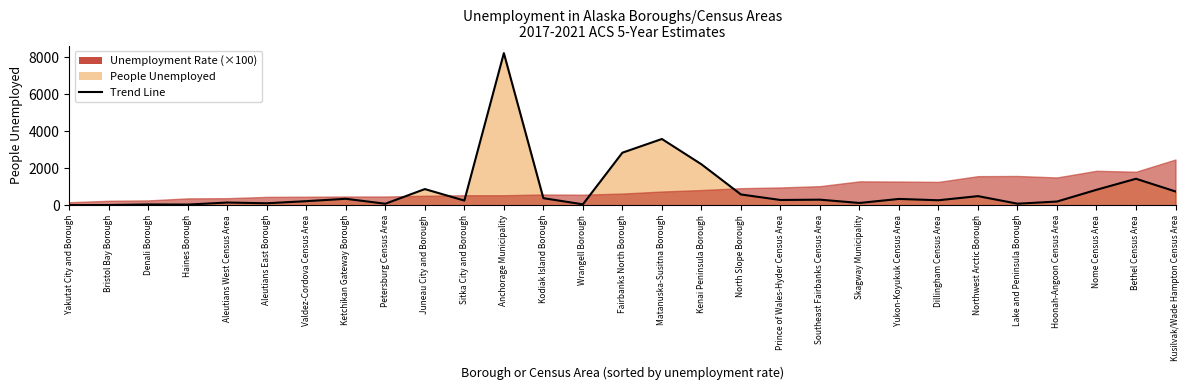

List the labels in order of value, smallest first.

Yakutat City and Borough, Bristol Bay Borough, Haines Borough, Denali Borough, Wrangell Borough, Petersburg Census Area, Lake and Peninsula Borough, Aleutians East Borough, Skagway Municipality, Aleutians West Census Area, Hoonah-Angoon Census Area, Valdez-Cordova Census Area, Sitka City and Borough, Dillingham Census Area, Prince of Wales-Hyder Census Area, Southeast Fairbanks Census Area, Yukon-Koyukuk Census Area, Ketchikan Gateway Borough, Kodiak Island Borough, Northwest Arctic Borough, North Slope Borough, Kusilvak/Wade Hampton Census Area, Nome Census Area, Juneau City and Borough, Bethel Census Area, Kenai Peninsula Borough, Fairbanks North Borough, Matanuska-Susitna Borough, Anchorage Municipality